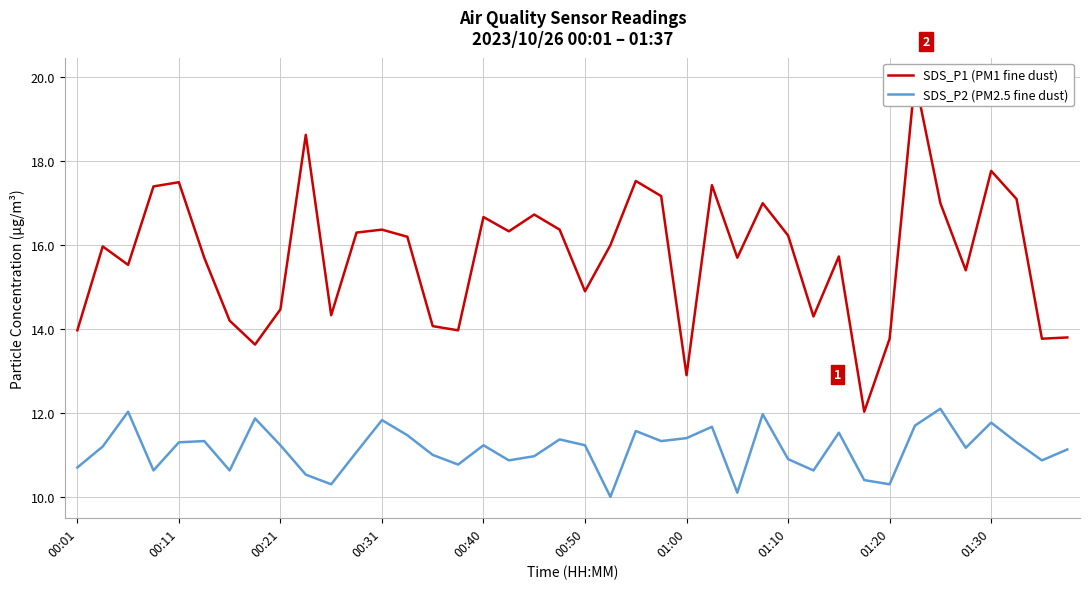

Which series has the widest spread of values?

SDS_P1 (PM1 fine dust)